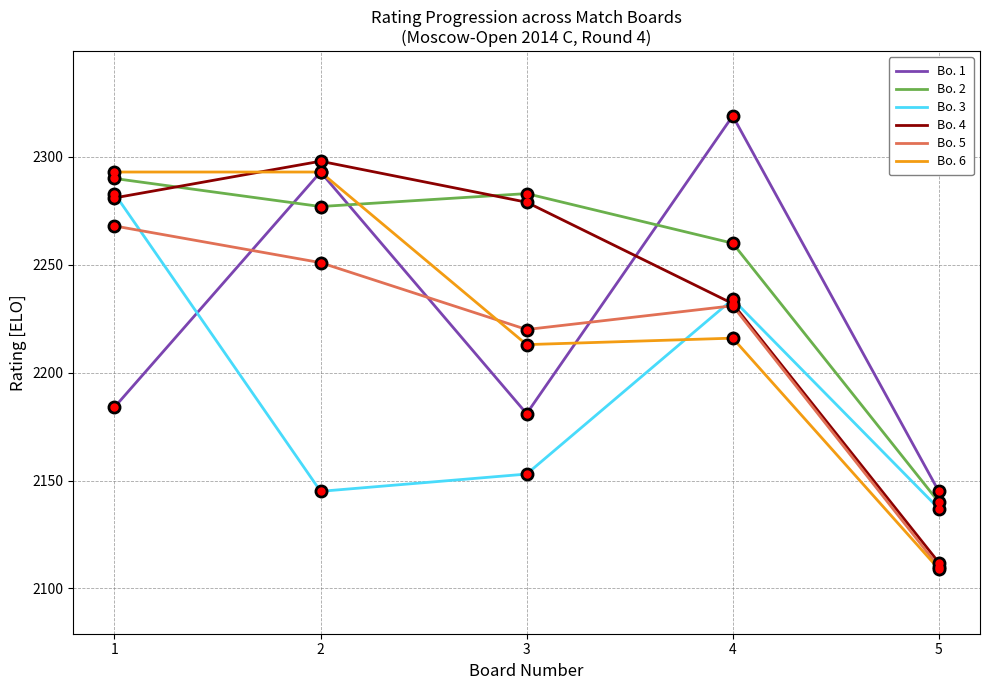

What value does the Bo. 6 series have at 3?

2213